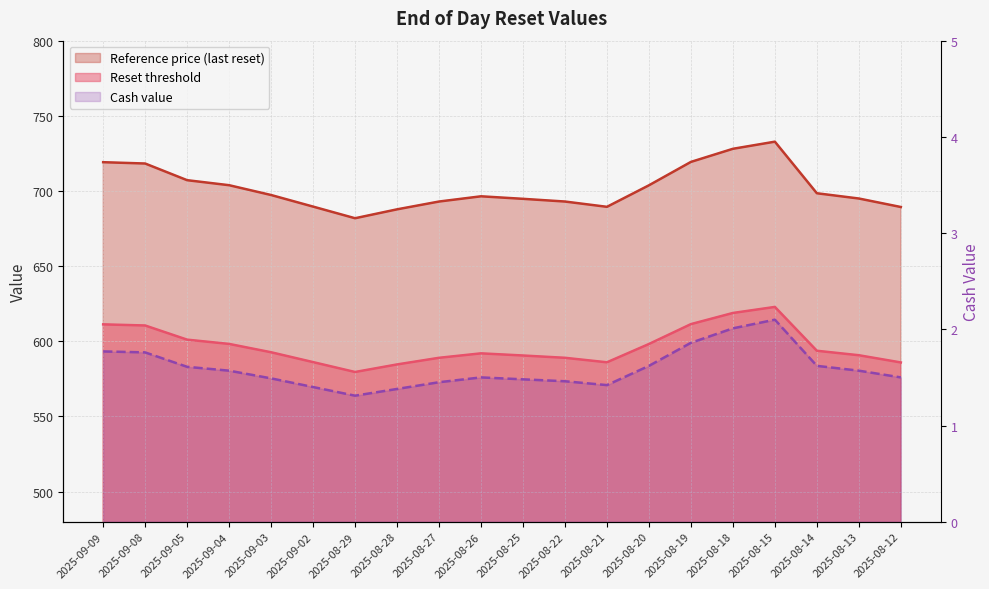

True or false: Reference price and Reset threshold cross at least once.

False